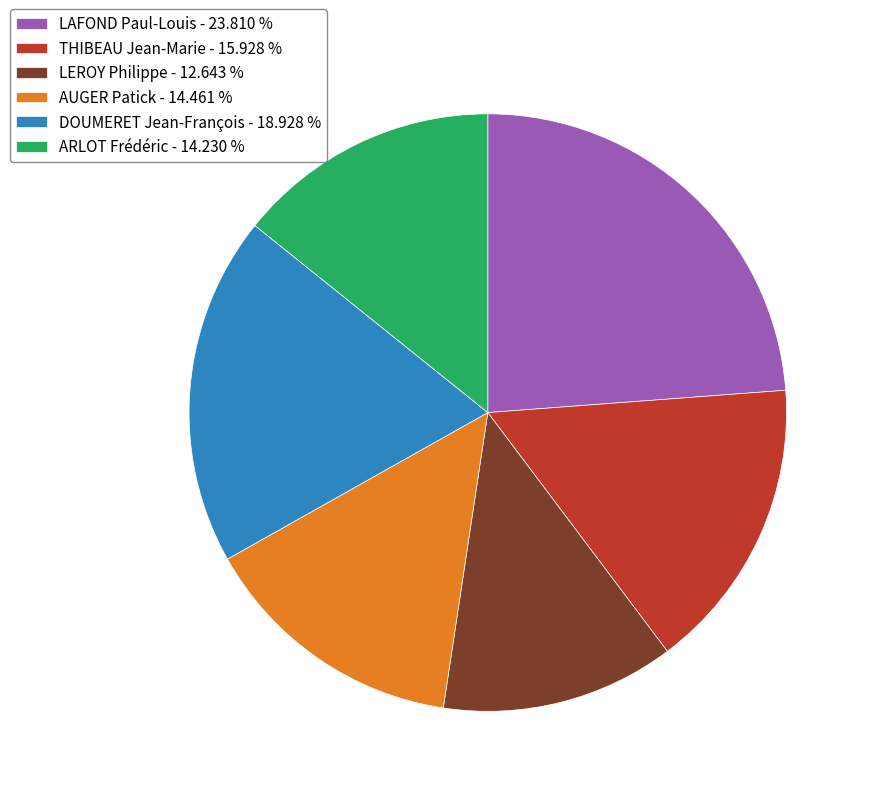

True or false: LEROY Philippe accounts for 1% of the total.

False